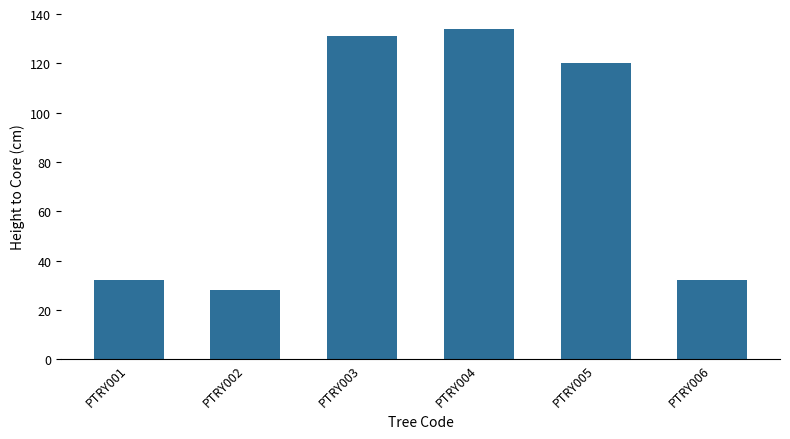

What is the value of the 6th bar from the left?

32